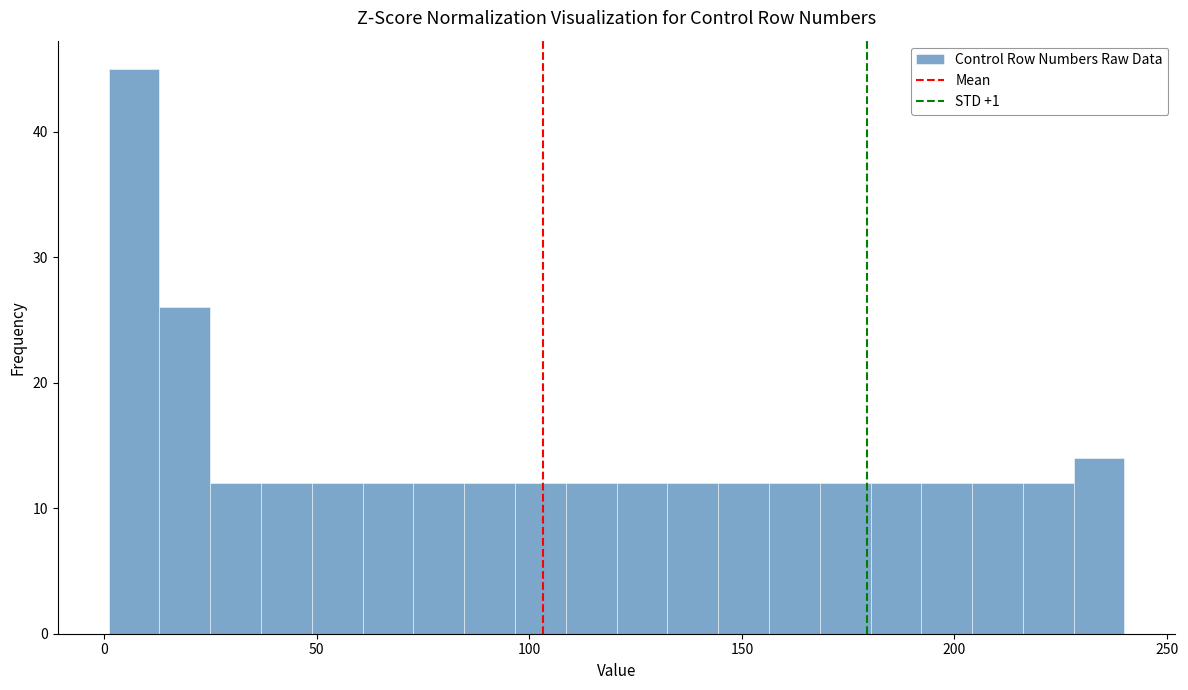

Around what value on the x-axis is the tallest bar? Give the approximate position of its centre, as read against the axis.

5